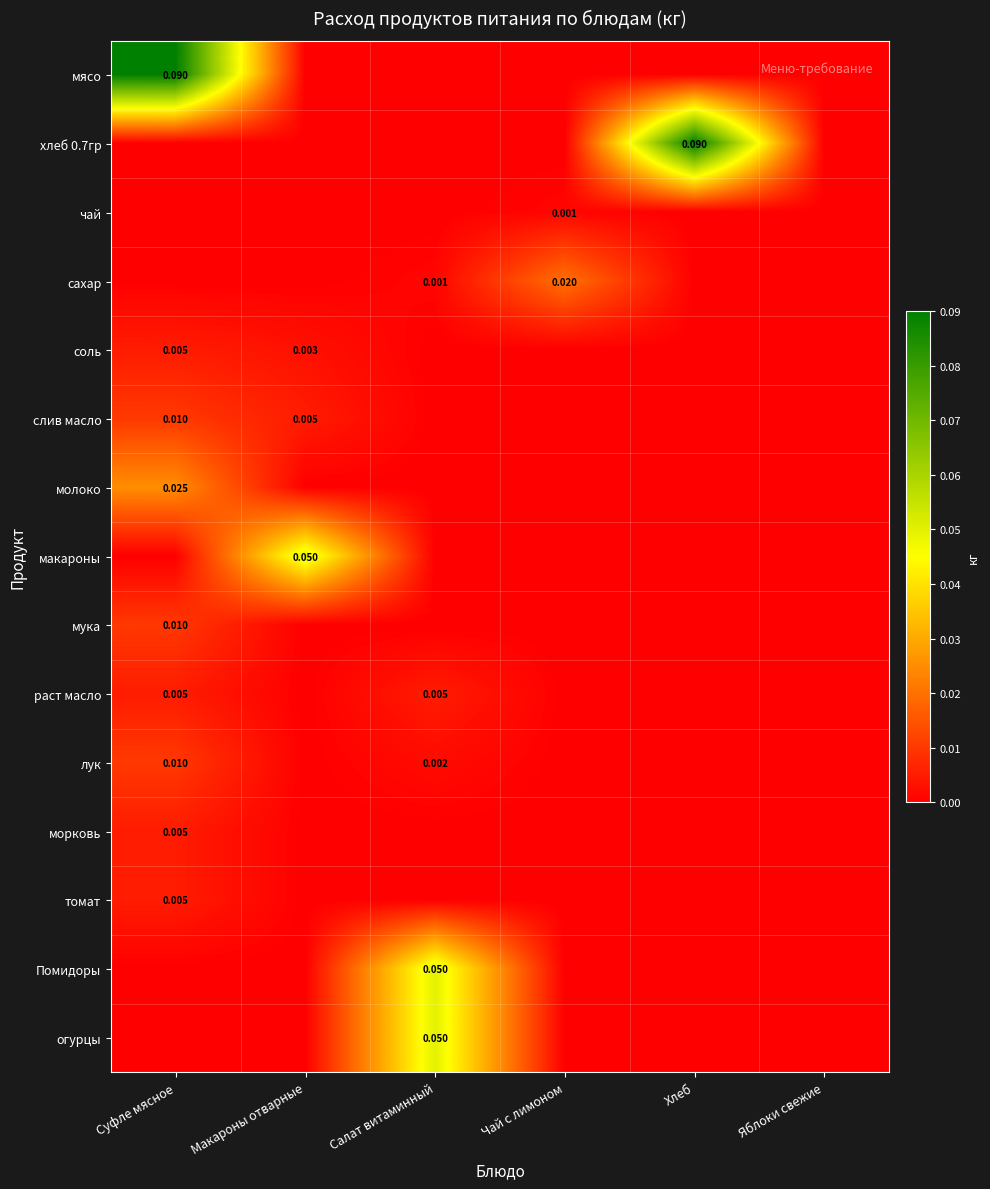

What is the greatest value displayed?

0.1